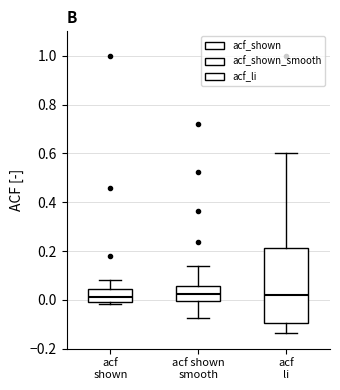

Where does the median line of the box for acf li sit on the y-axis? The values are not printed on the chart, so give them approximately, as read against the axis.

0.02